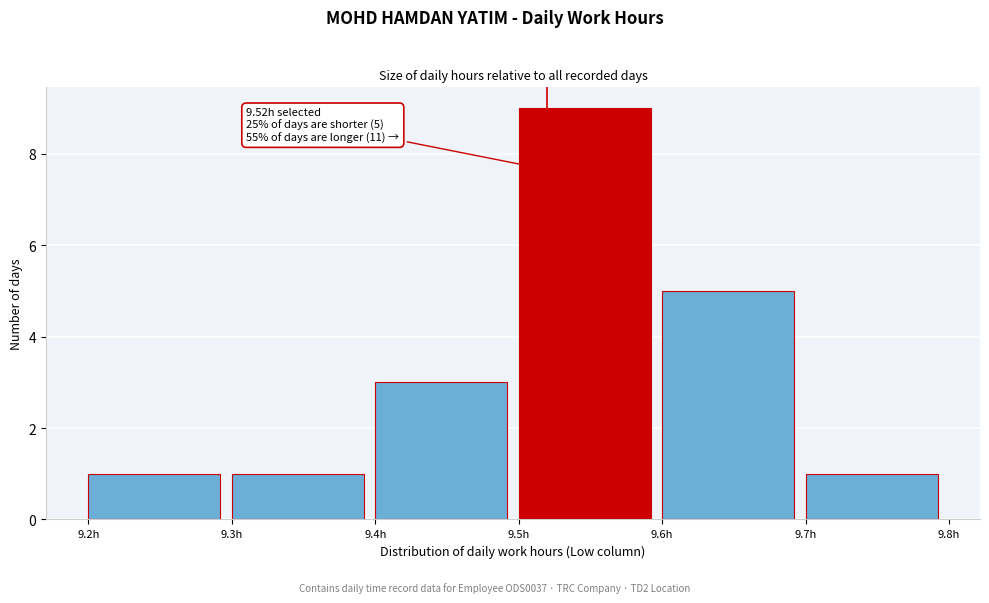

Which range on the x-axis has the tallest bar?

9.5 to 9.6